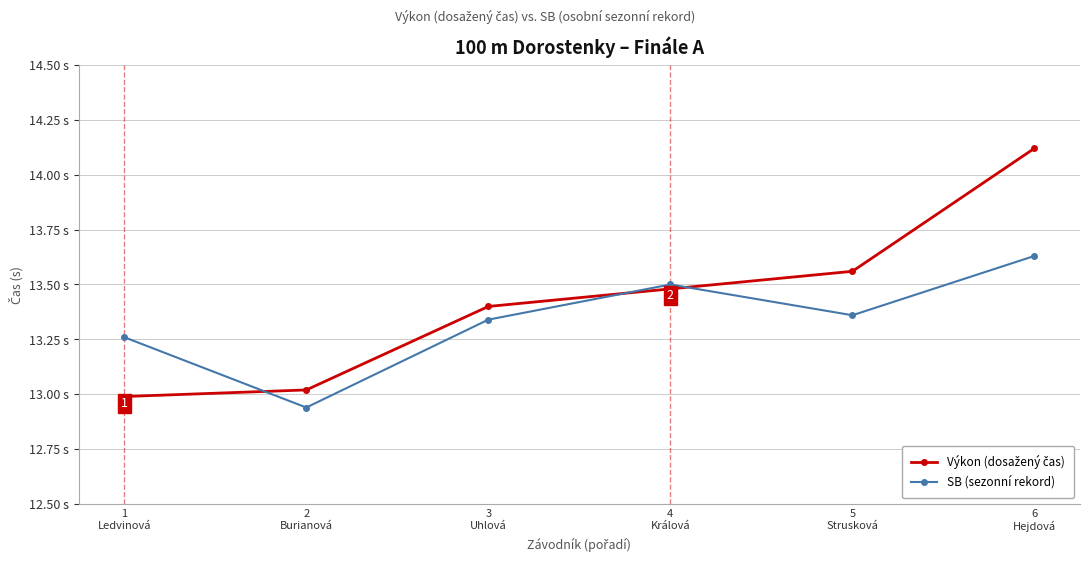

How many times do Výkon (dosažený čas) and SB (sezonní rekord) cross each other?

3